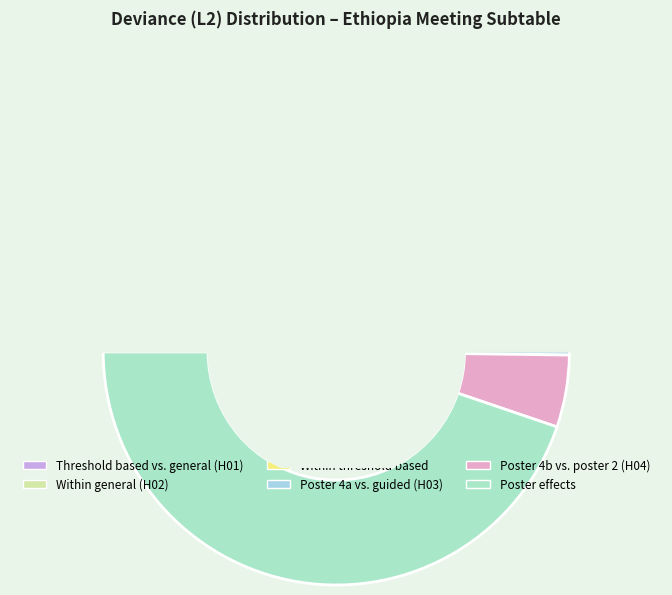

Count the number of slices in the pie.

6